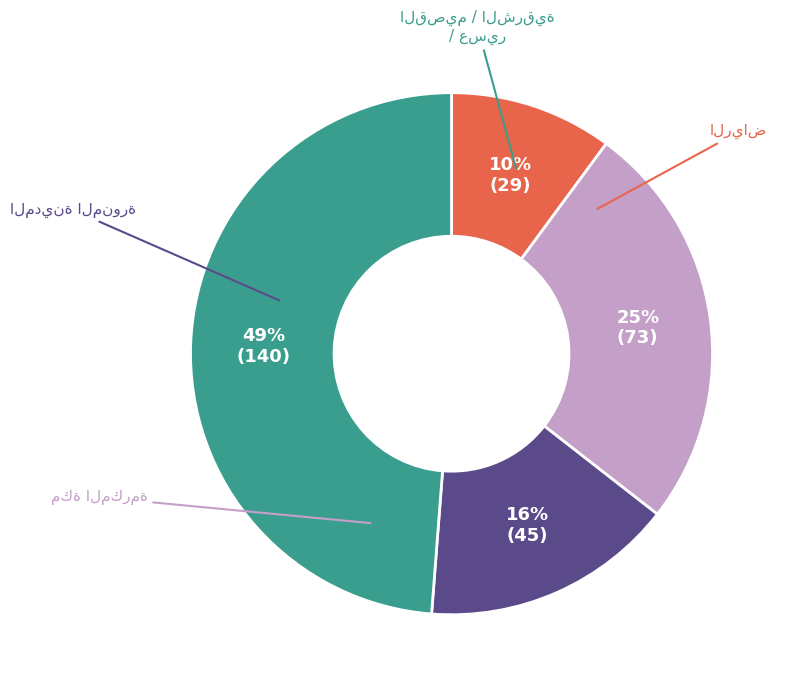

To the nearest percent, what is the difference between the largest and smallest slice percentages?

39%